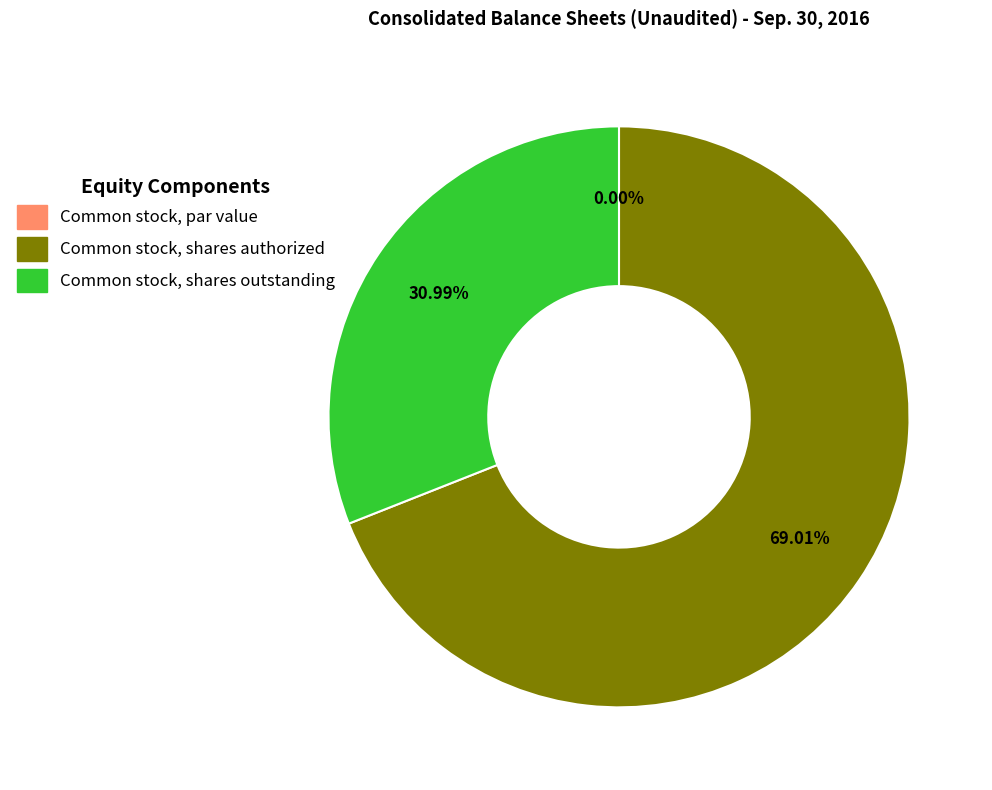

Does any single category account for the majority?

Yes